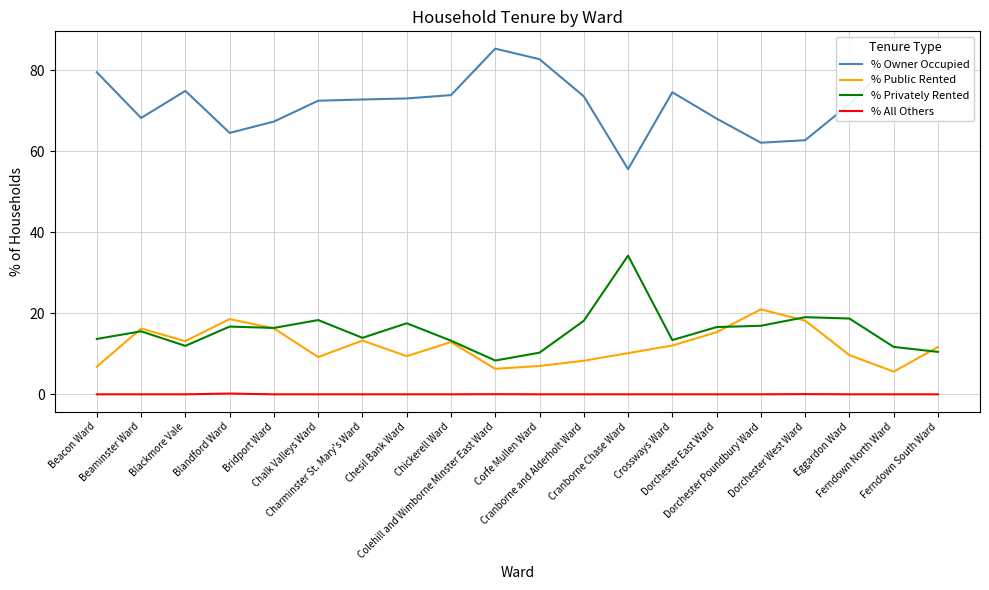

Which series has the largest total across all categories?

% Owner Occupied